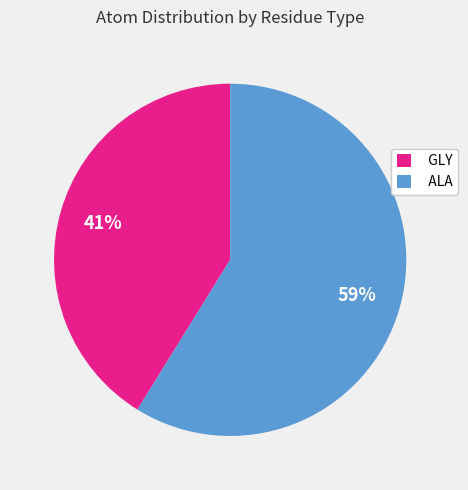

Count the number of slices in the pie.

2